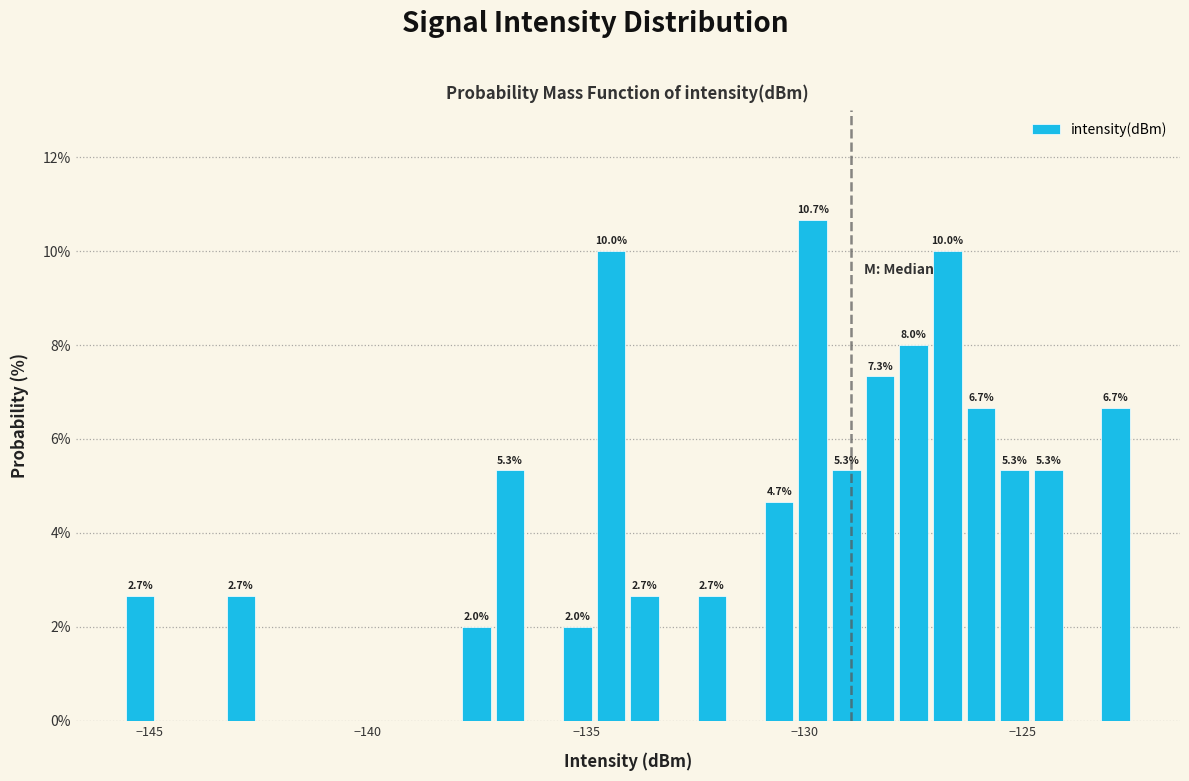

Read against the x-axis, roughly where is the centre of the tallest bar?

-130.0